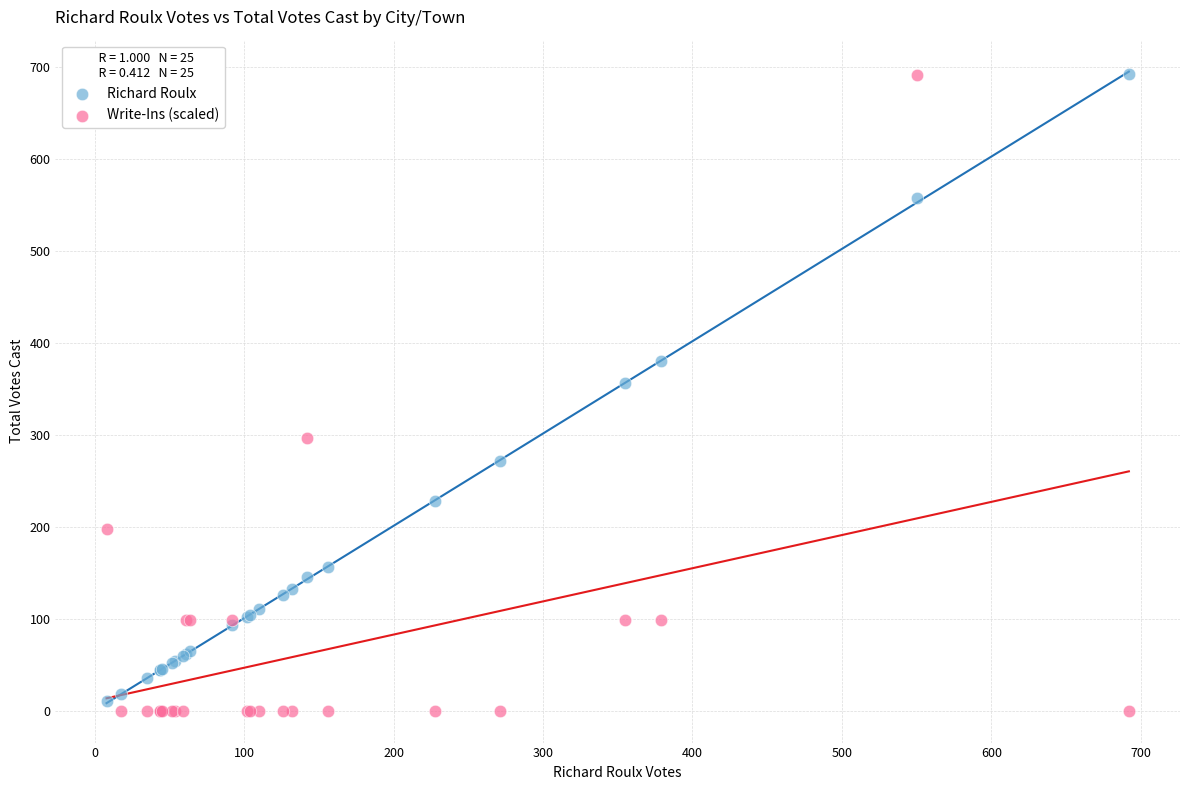

In the Write-Ins (scaled) series, what Y value is closest to 345?

296.1